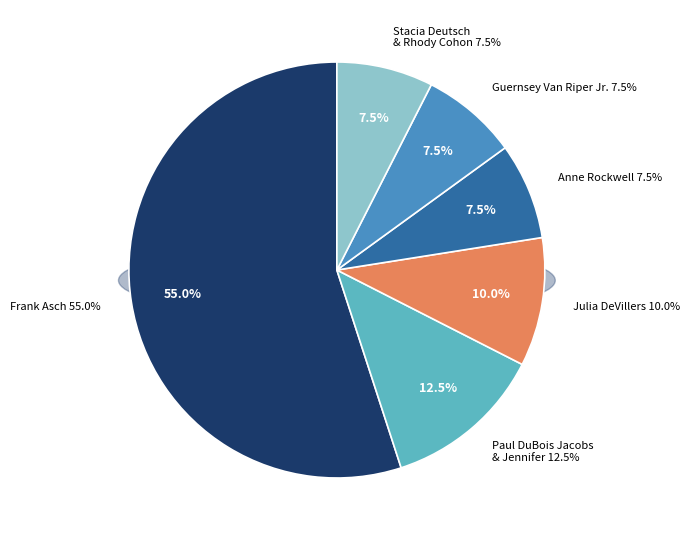

Which has a higher value, Julia DeVillers (Liberty) or Anne Rockwell?

Julia DeVillers (Liberty)